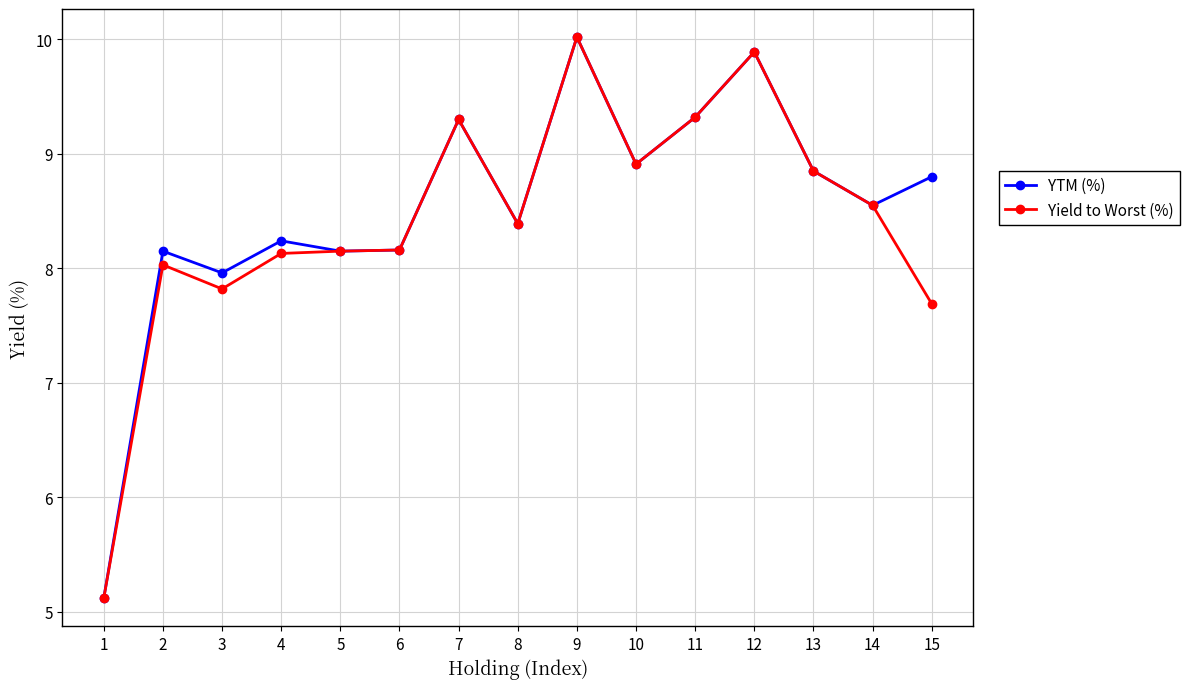

What is the difference between the YTM (%) values at 1 and 15?

3.7